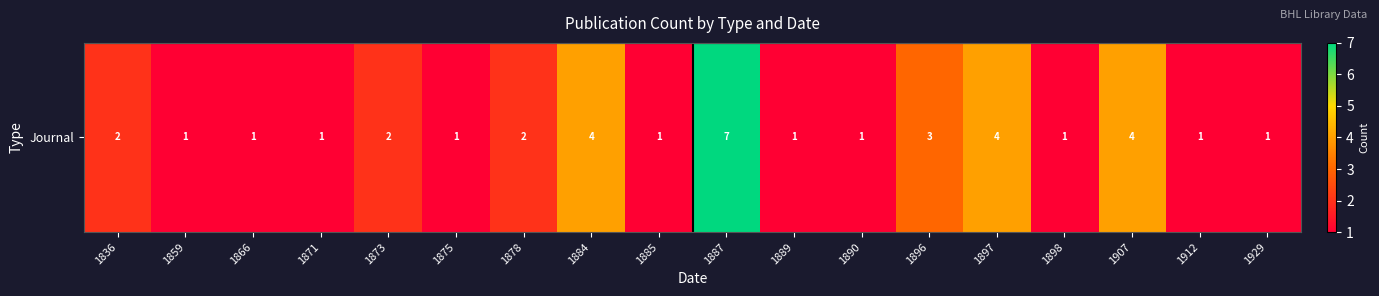

At which label is the value closest to 4?

1884